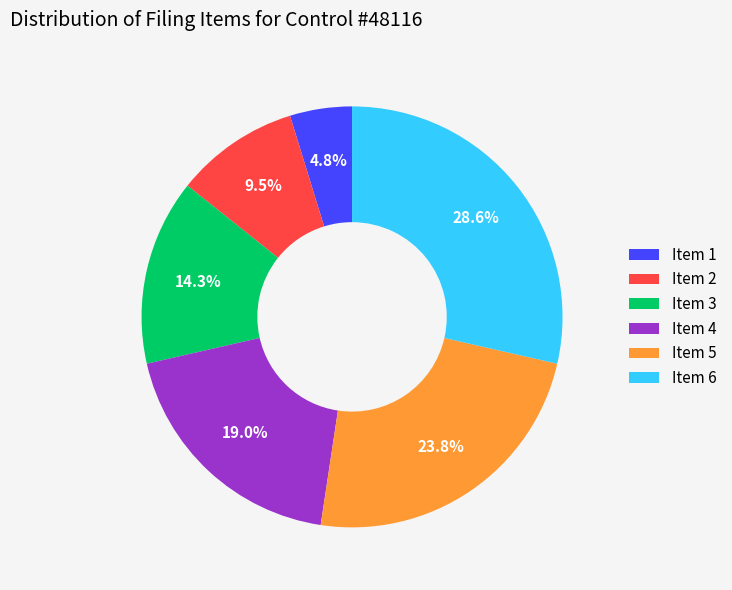

Does Item 3 represent more than half of the total?

No